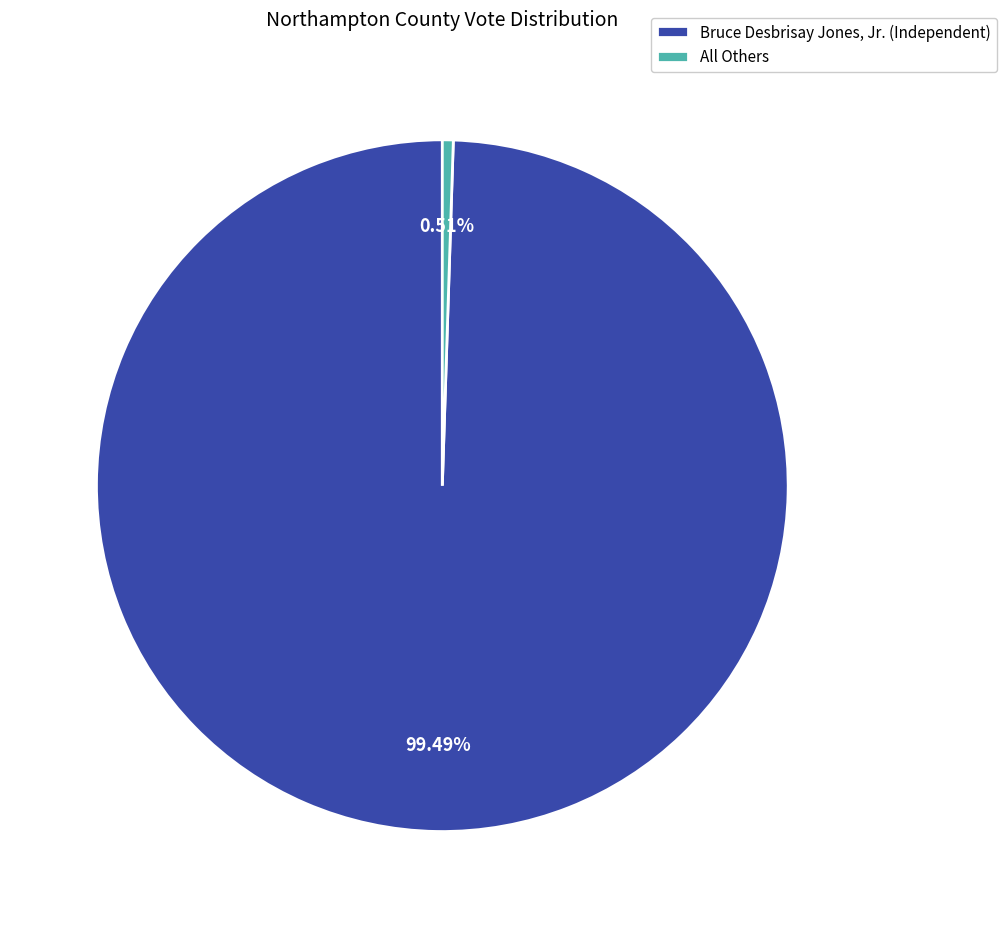

Which category has the smallest portion of the pie?

All Others